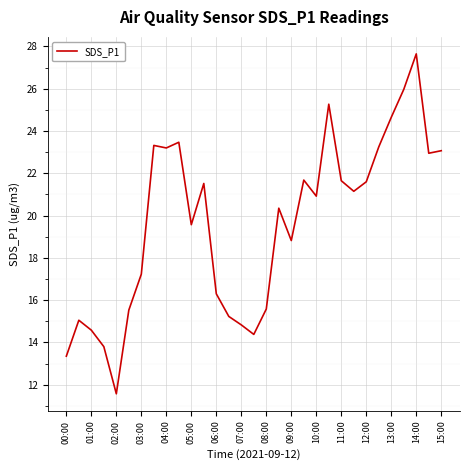

What is the difference between the maximum and minimum values?

16.1